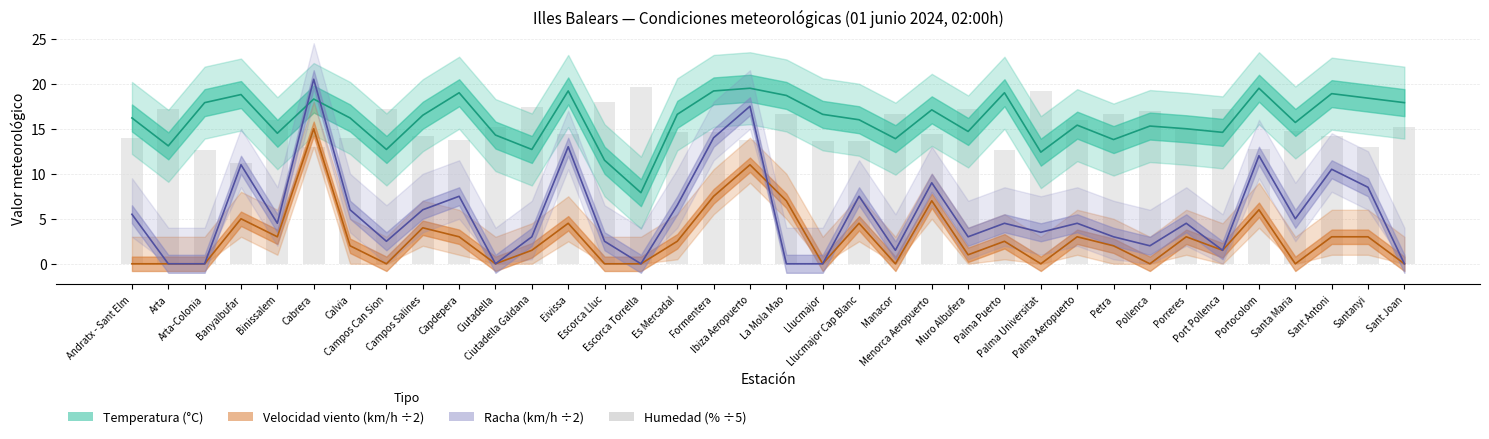

The value of Humedad (% ÷5) at Cabrera is 8.8. True or false?

False